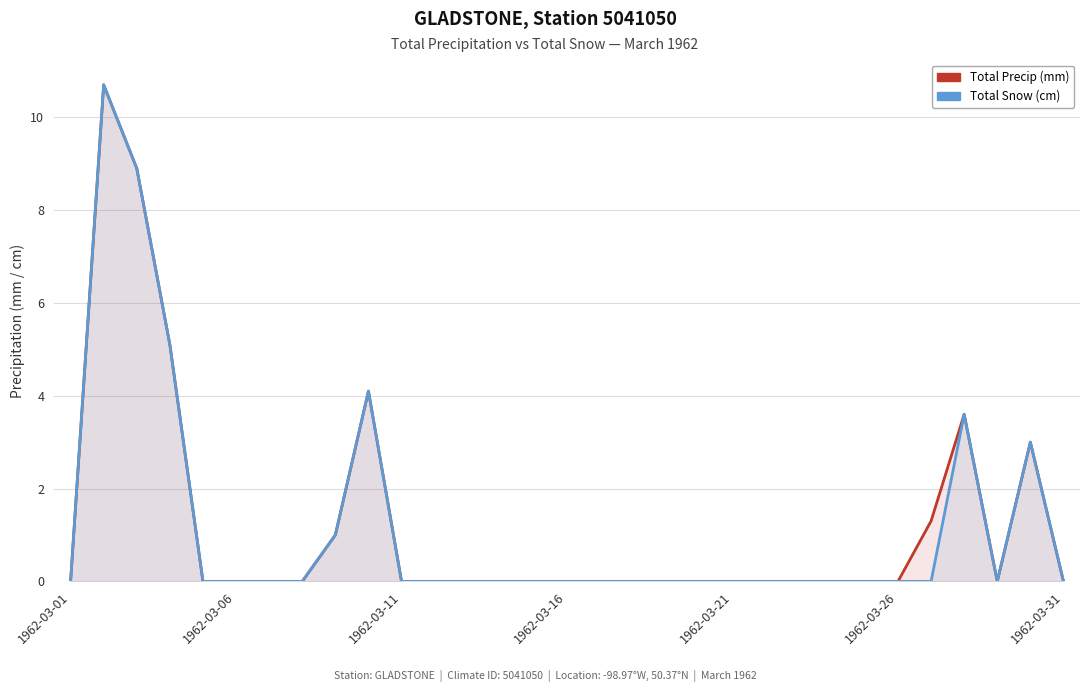

What is the sum of all Total Precip (mm) values?

37.7